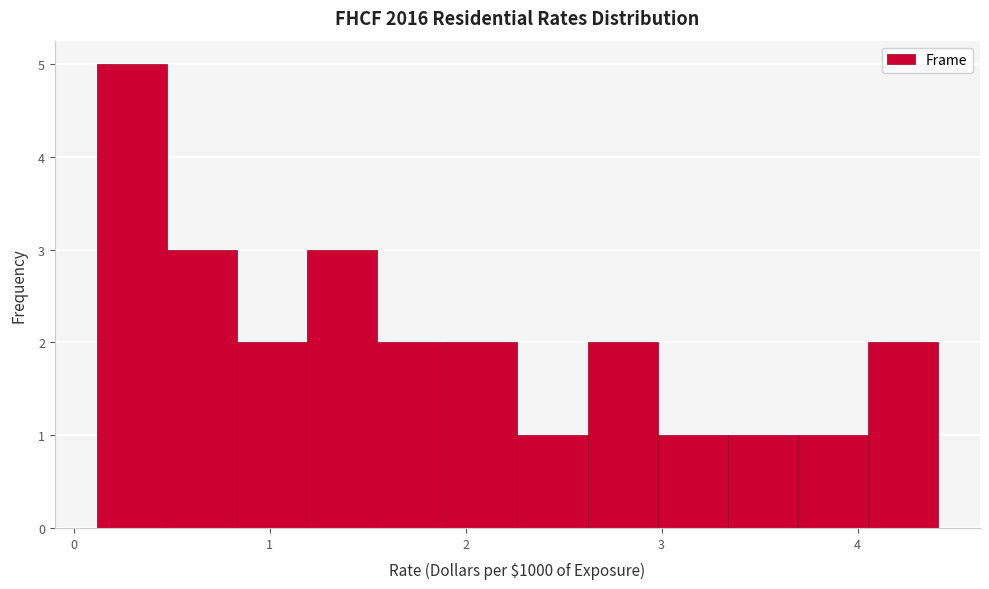

Around what value on the x-axis is the tallest bar? Give the approximate position of its centre, as read against the axis.

0.3